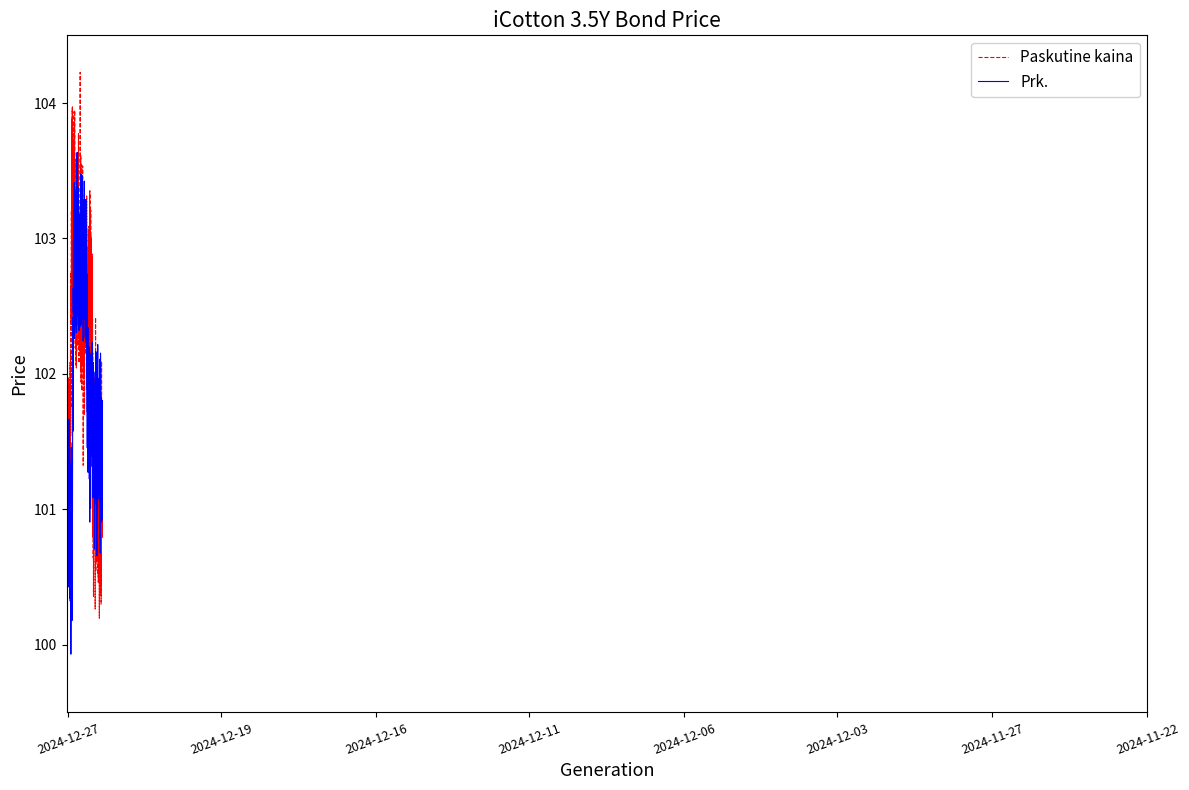

What is the greatest value displayed?

104.2